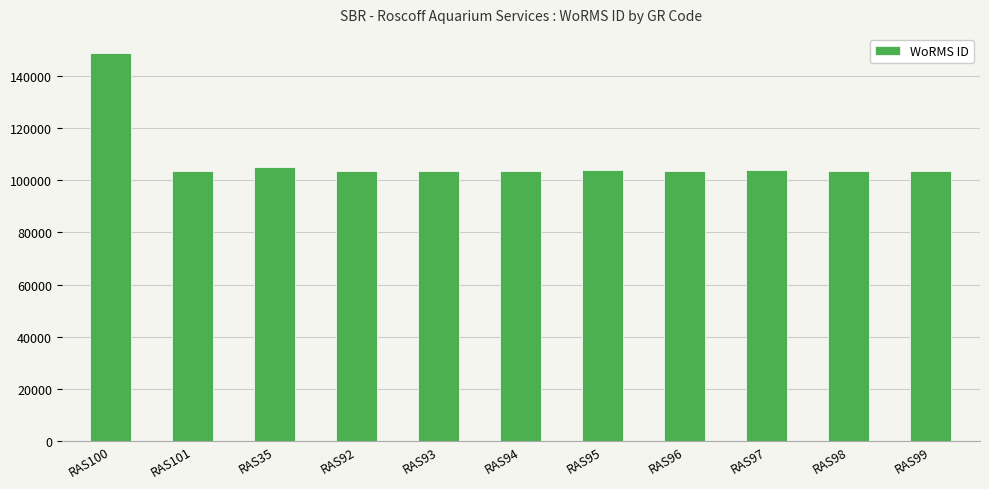

What is the maximum value shown in the chart?

148714